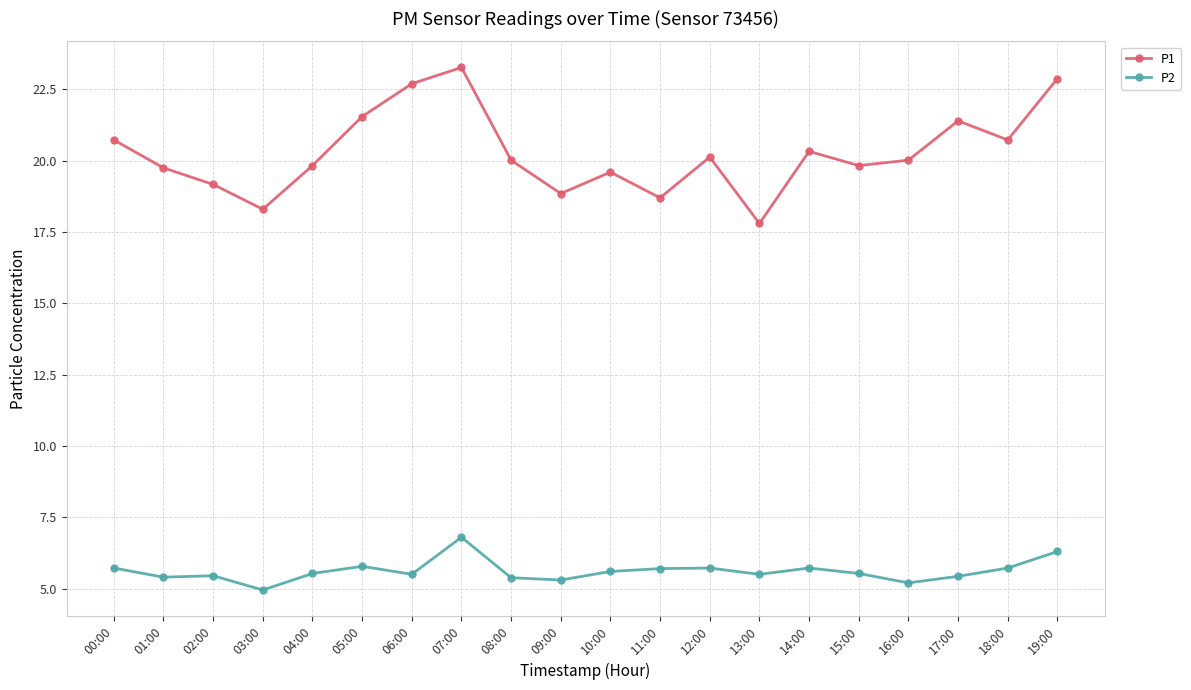

What value does the P2 series have at 12:00?

5.7